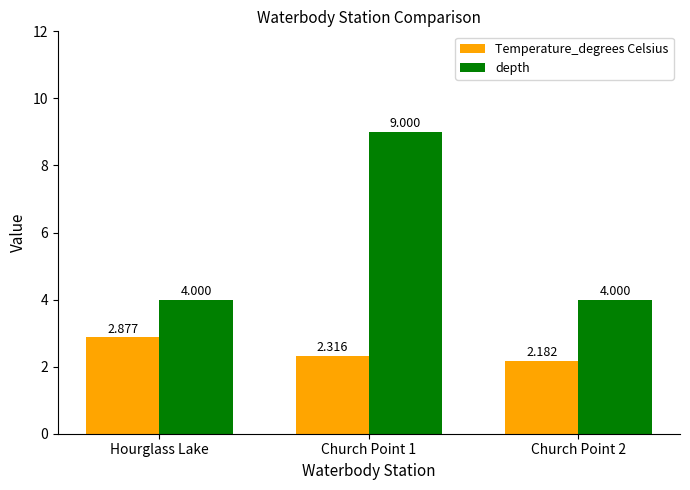

Rank the series by their maximum value, from lowest to highest.

Temperature_degrees Celsius, depth